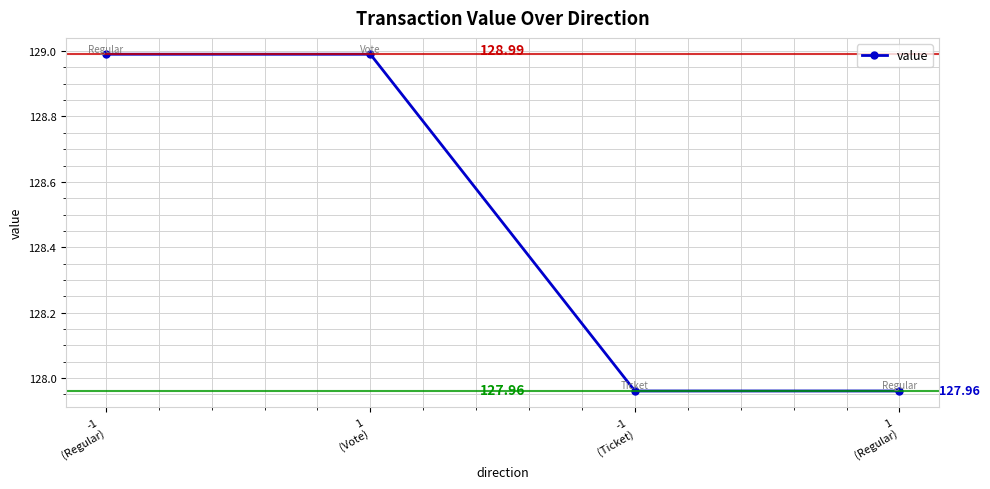

Reading right to left, transcribe all the data shown in this chart.

128.0	128.0	129.0	129.0